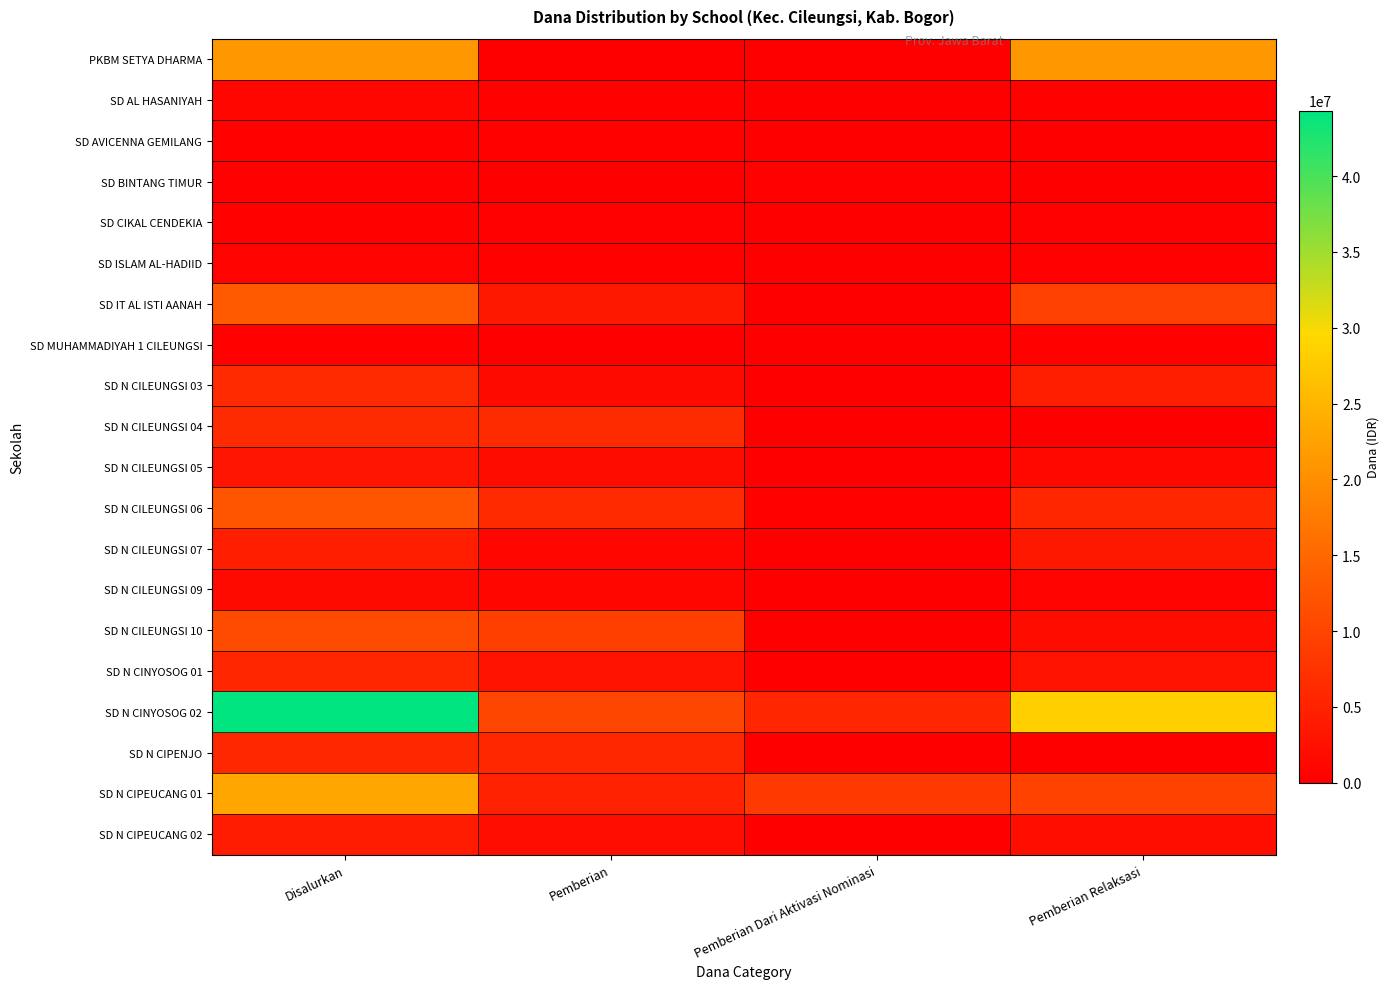

Which series changed the most between Disalurkan and Pemberian?

SD N CINYOSOG 02